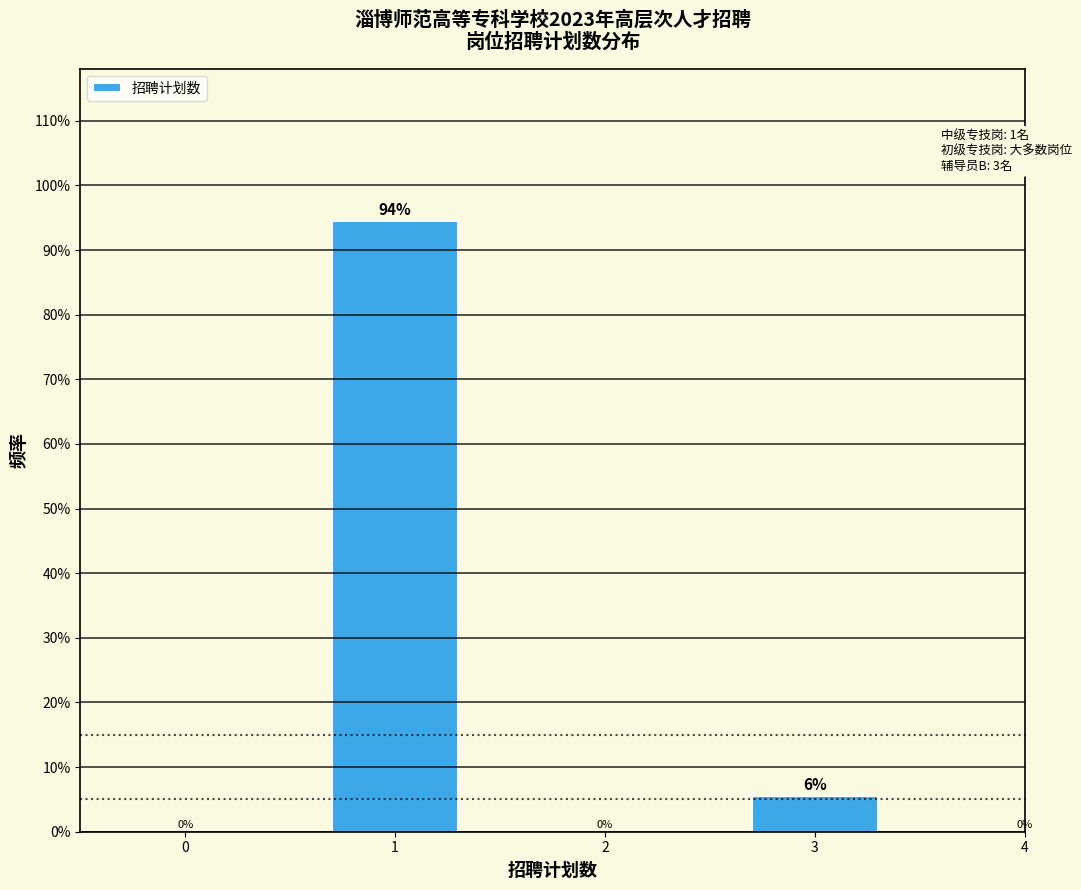

Are the bars horizontal?

No